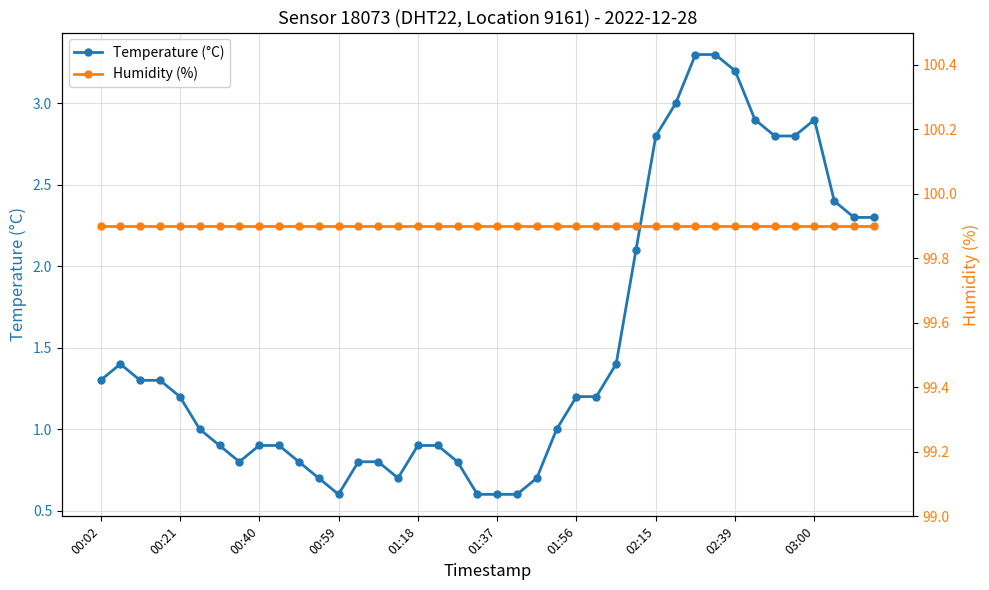

Does the chart have visible grid lines?

Yes